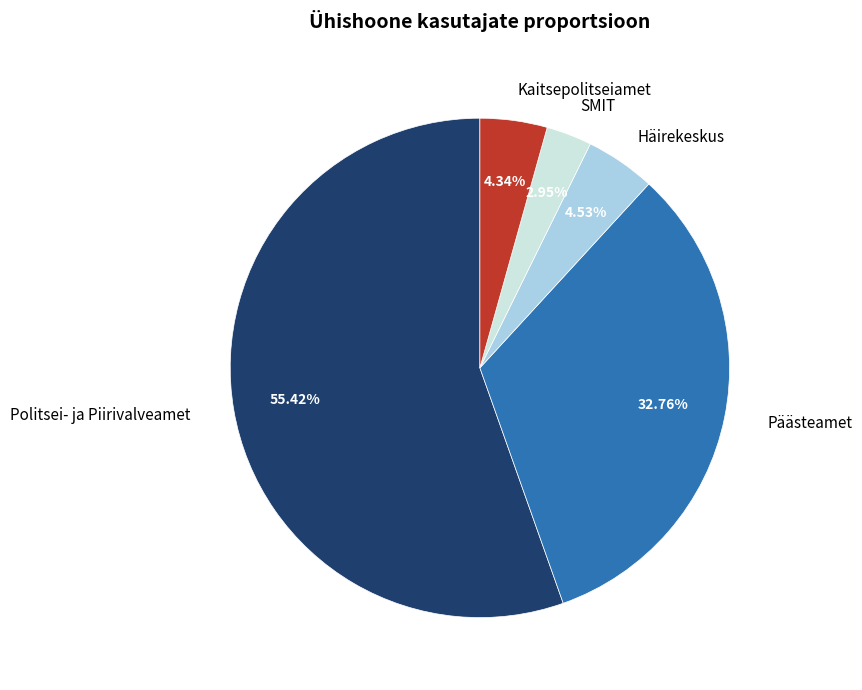

Is it true that Kaitsepolitseiamet is 17% of the pie?

False